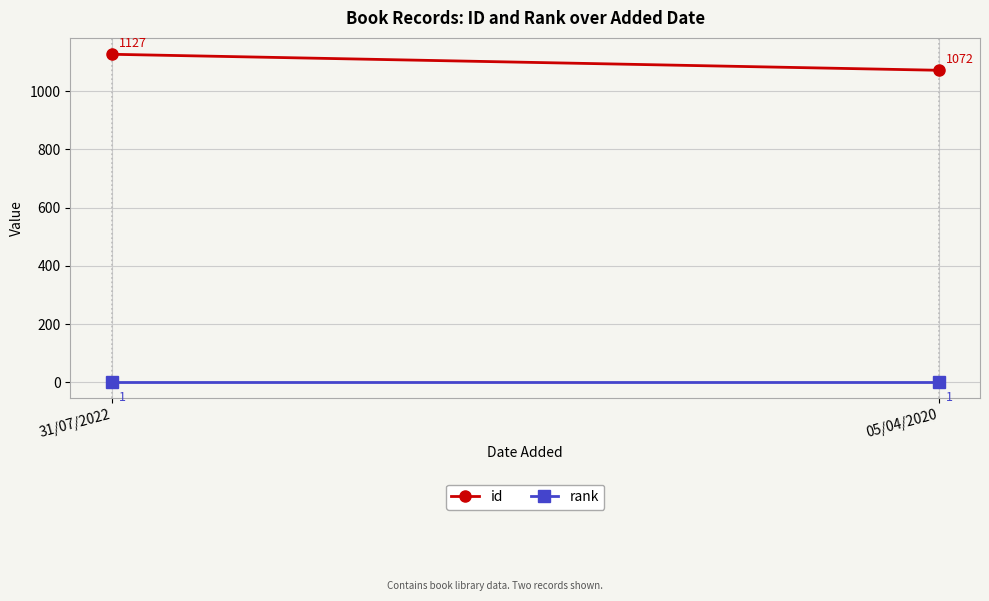

At how many categories does at least one series exceed 668?

2